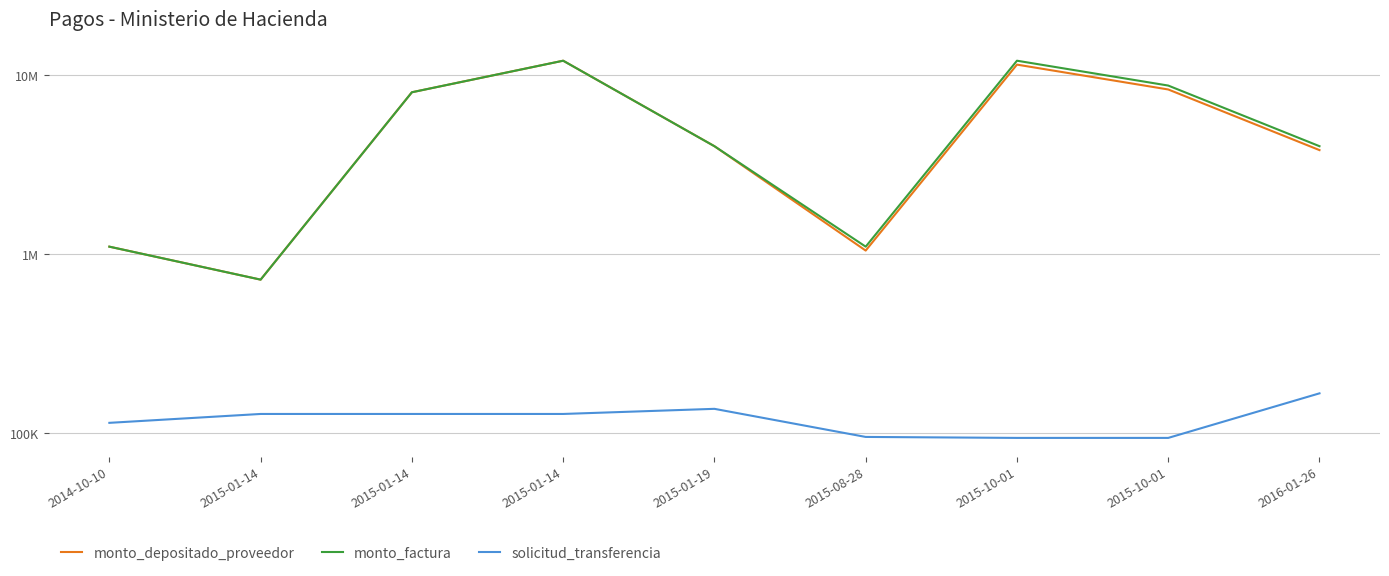

How many lines are shown in the chart?

3